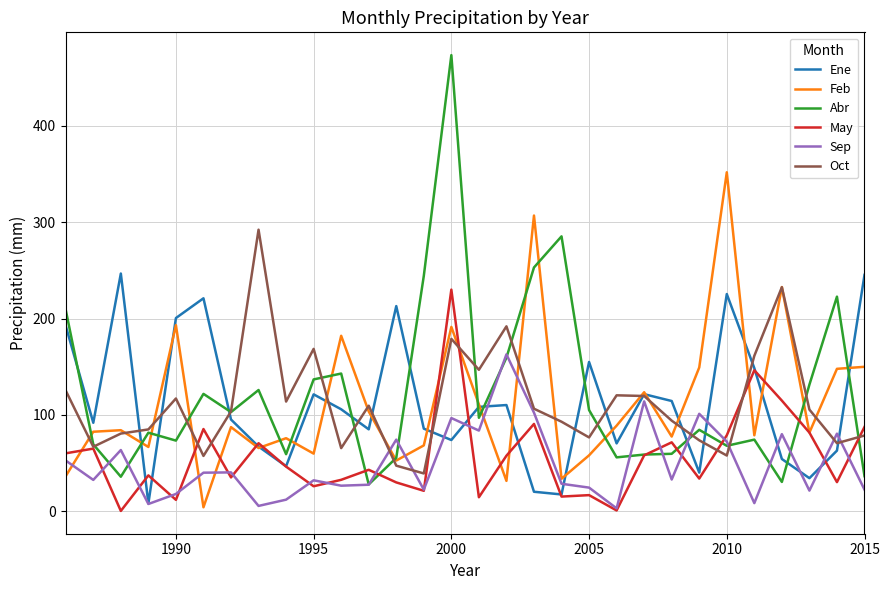

What is the minimum value for Oct?

39.2